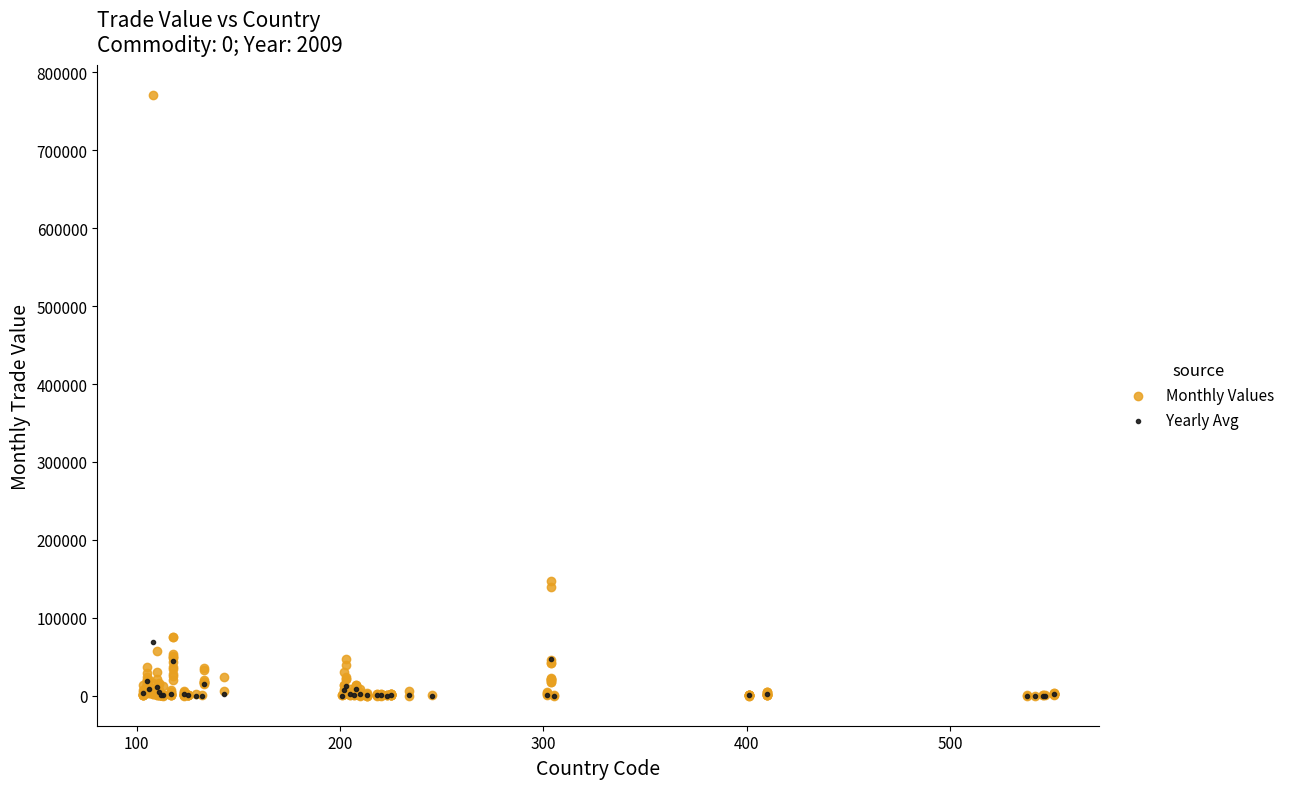

Which series reaches the maximum Y coordinate?

Monthly Values